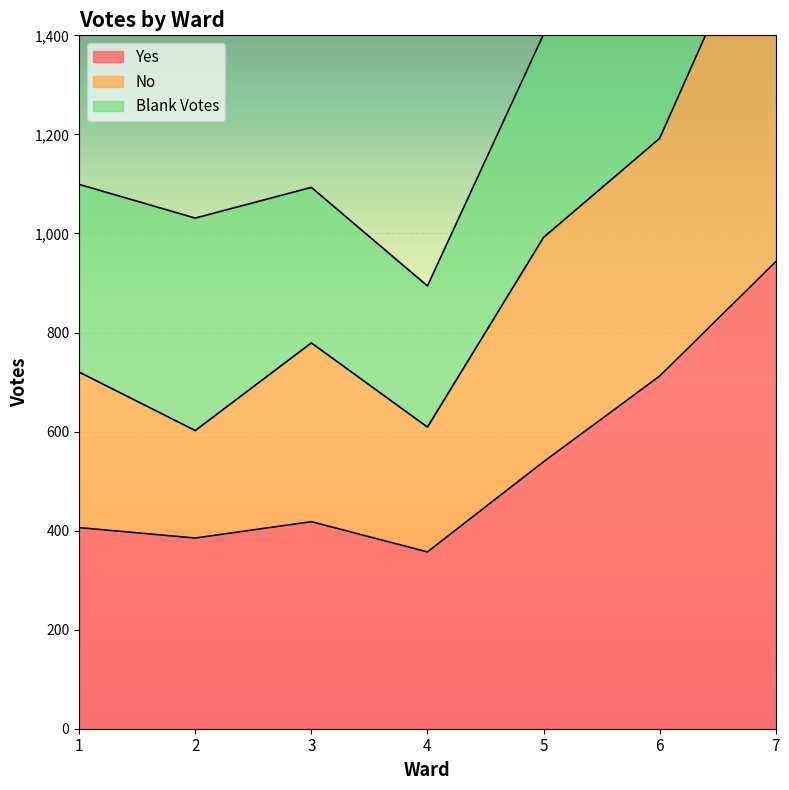

Is it true that No equals 1719 at 7?

True